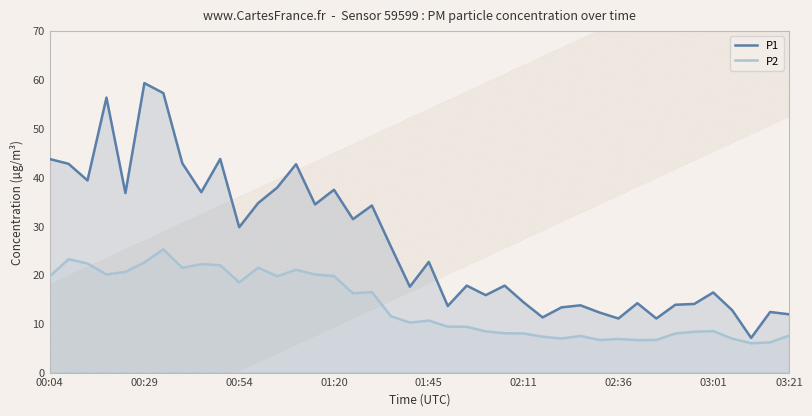

List the series in order of their overall mean, lowest first.

P2, P1